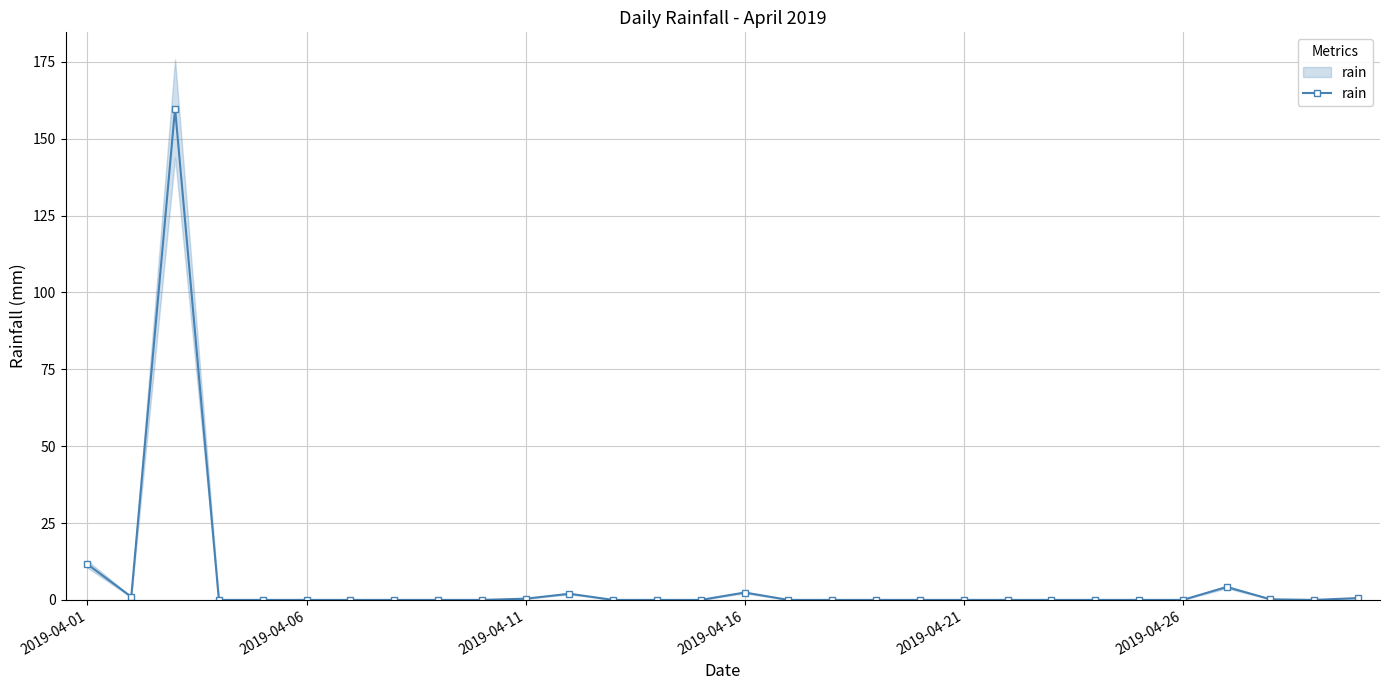

Which has a higher value, 10 or 29?

29